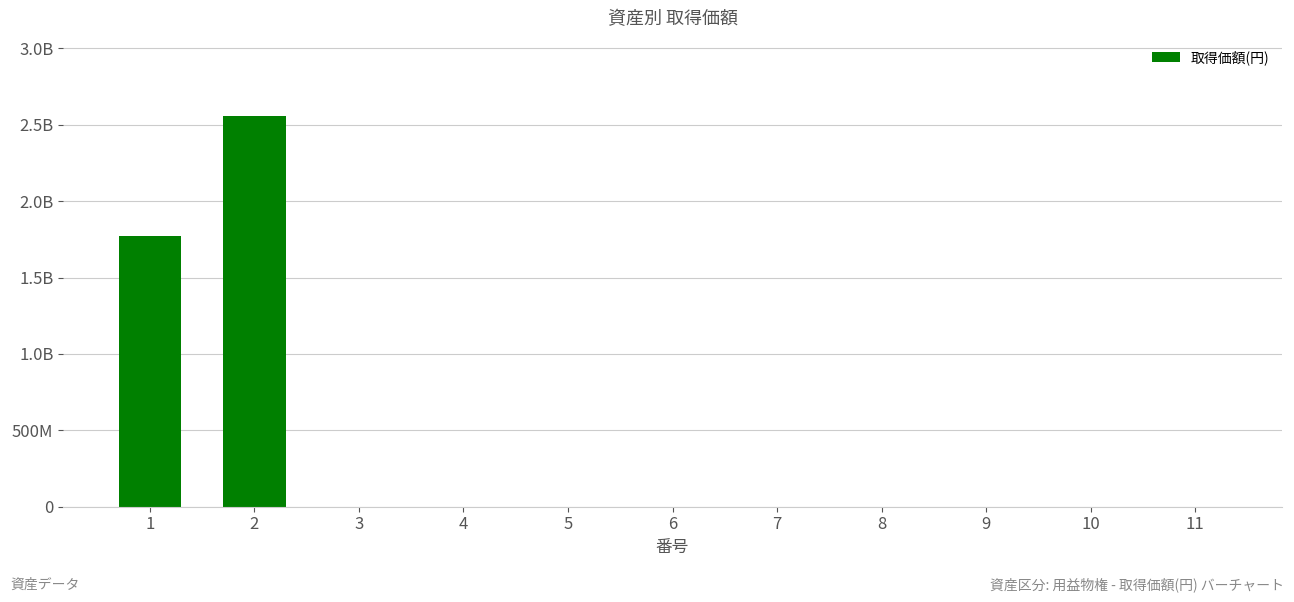

True or false: the data shows -1553354072 at 9.

False